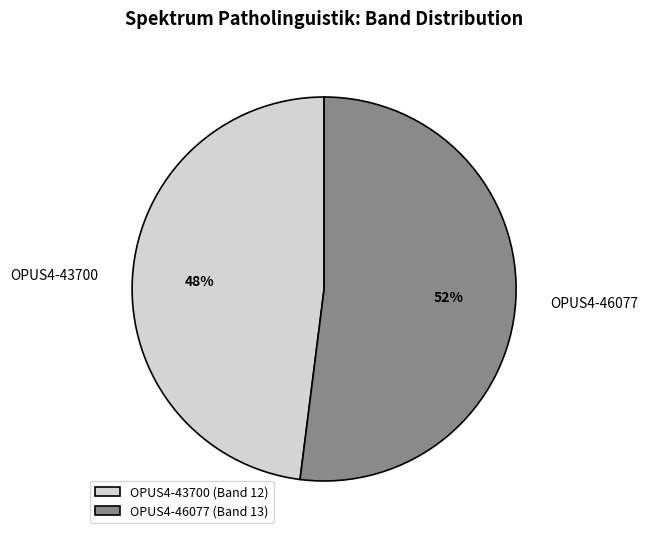

To the nearest percent, what is the difference between the largest and smallest slice percentages?

4%